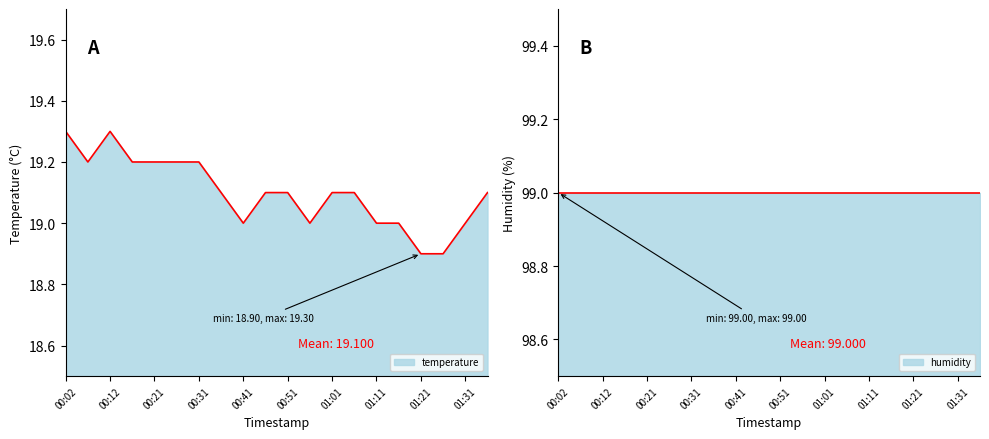

List the labels in order of value, largest first.

00:02, 00:12, 00:07, 00:17, 00:21, 00:26, 00:31, 00:36, 00:46, 00:51, 01:01, 01:06, 01:36, 00:41, 00:56, 01:11, 01:16, 01:31, 01:21, 01:26